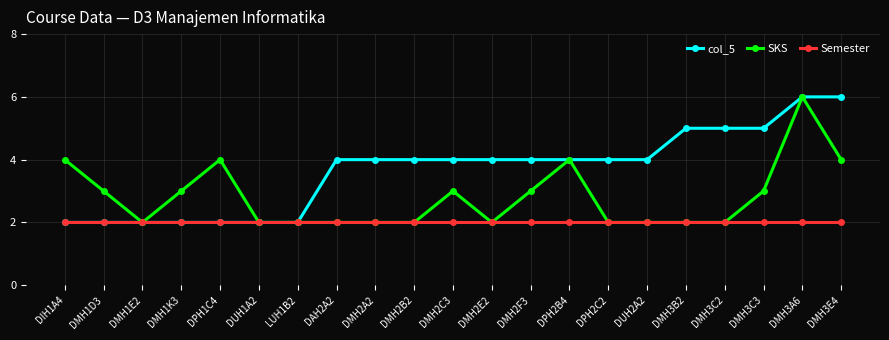

What is the approximate value of Semester at LUH1B2?

2